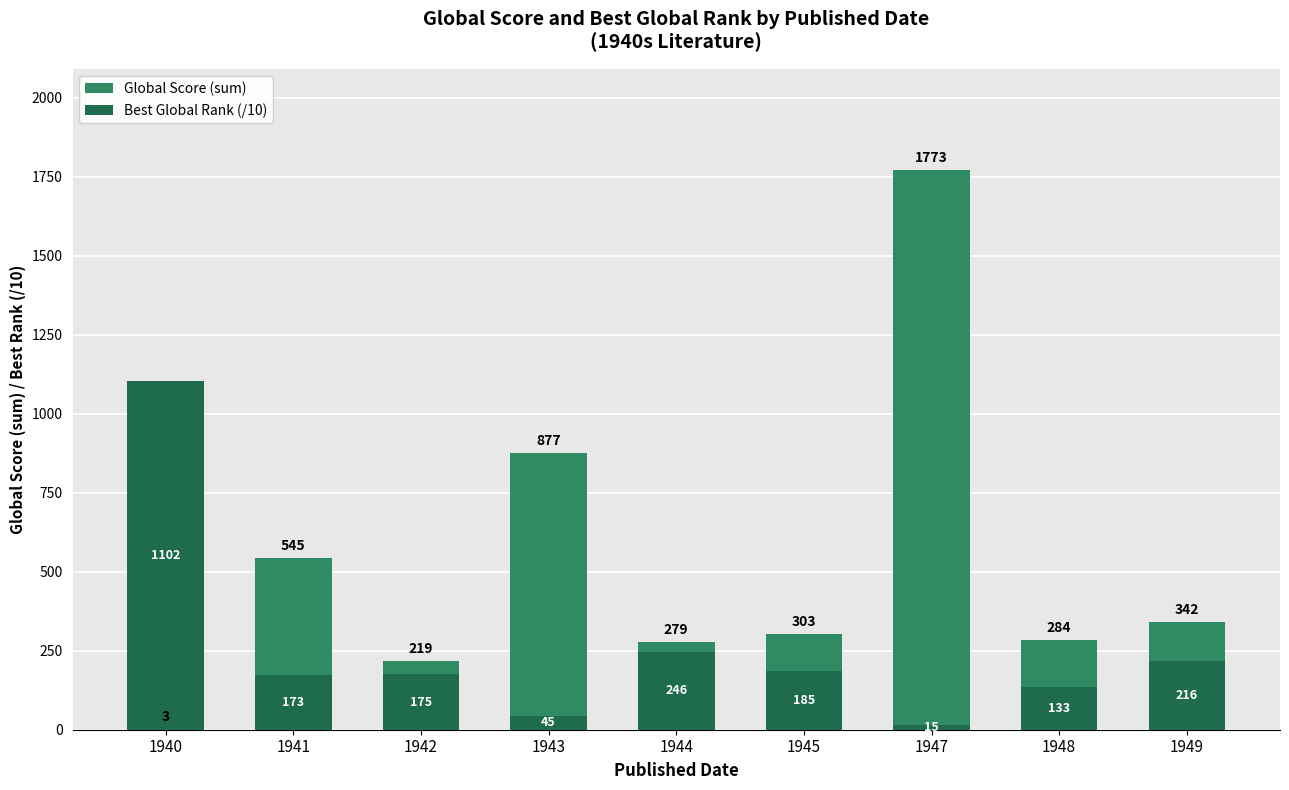

At which category is the sum across all series the highest?

1947